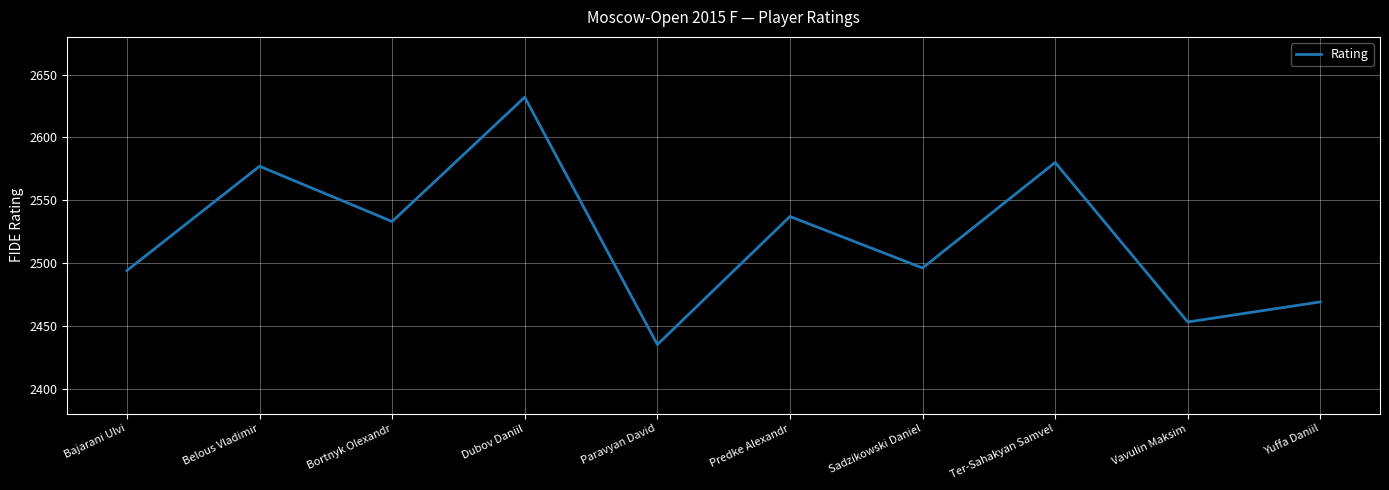

Reading left to right, extract all data points from this chart.

Bajarani Ulvi=2494	Belous Vladimir=2577	Bortnyk Olexandr=2533	Dubov Daniil=2632	Paravyan David=2435	Predke Alexandr=2537	Sadzikowski Daniel=2496	Ter-Sahakyan Samvel=2580	Vavulin Maksim=2453	Yuffa Daniil=2469